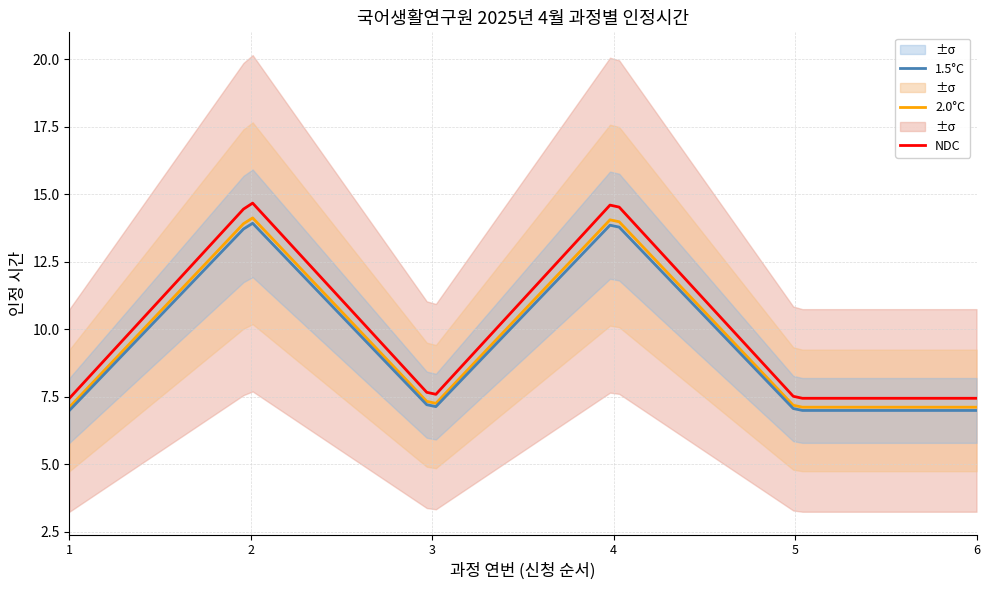

True or false: 1.5°C and NDC intersect in this chart.

False